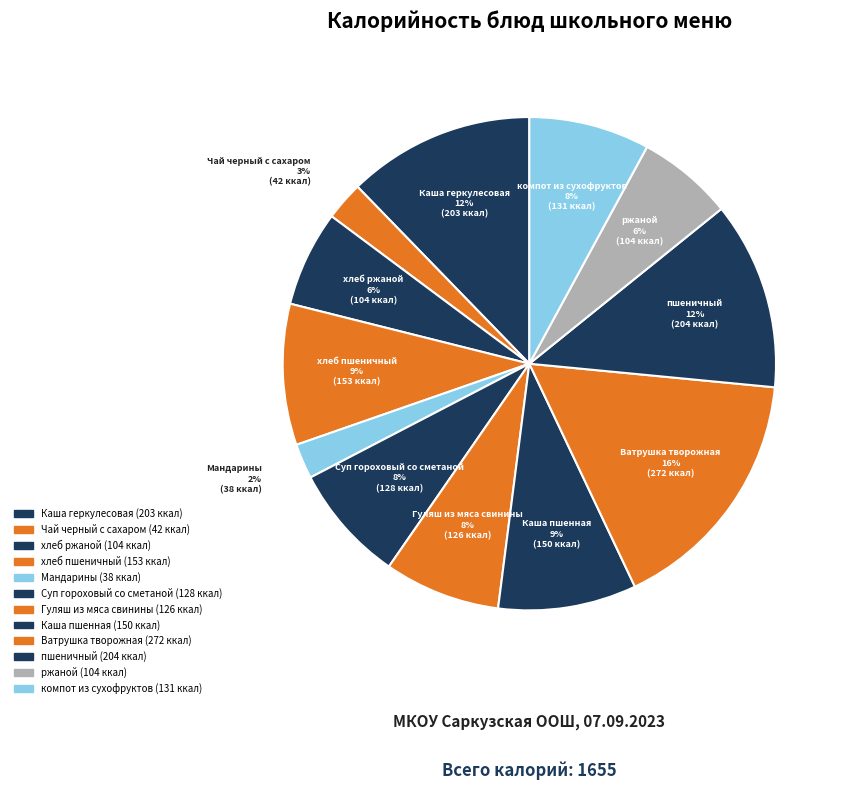

To the nearest percent, what portion does Каша геркулесовая represent?

12%